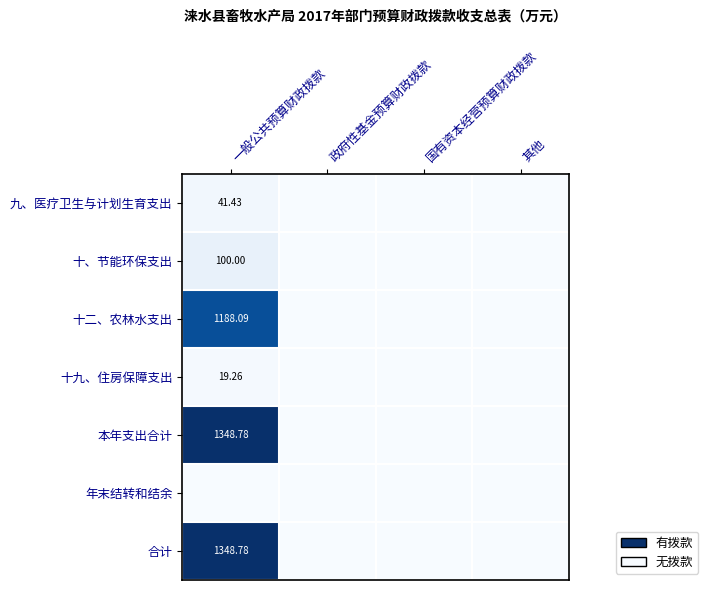

At which category is the sum across all series the highest?

一般公共预算财政拨款